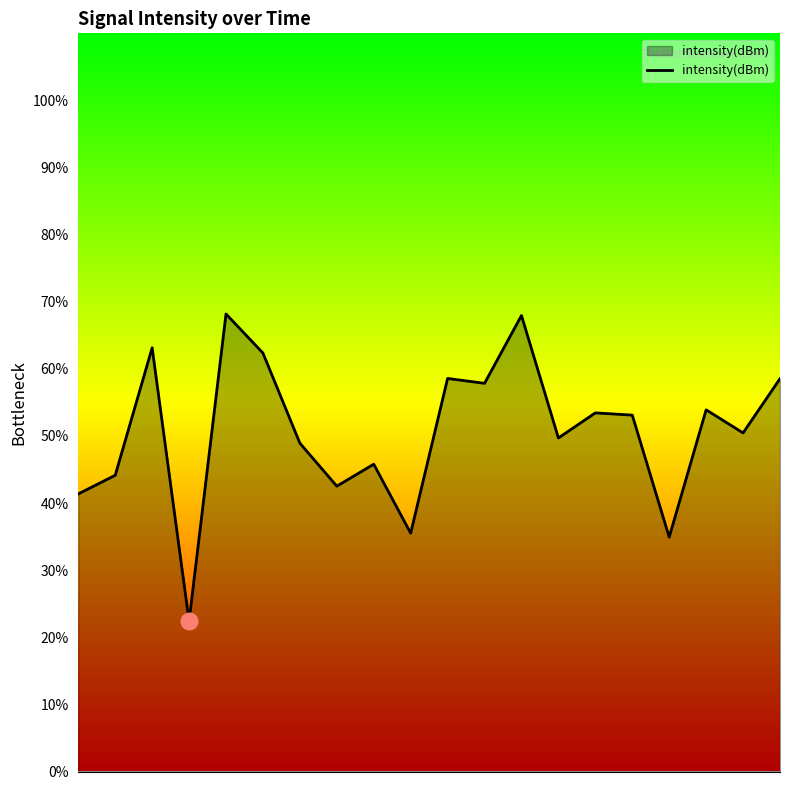

True or false: there are more than 1 points higher than both neighbors.

True